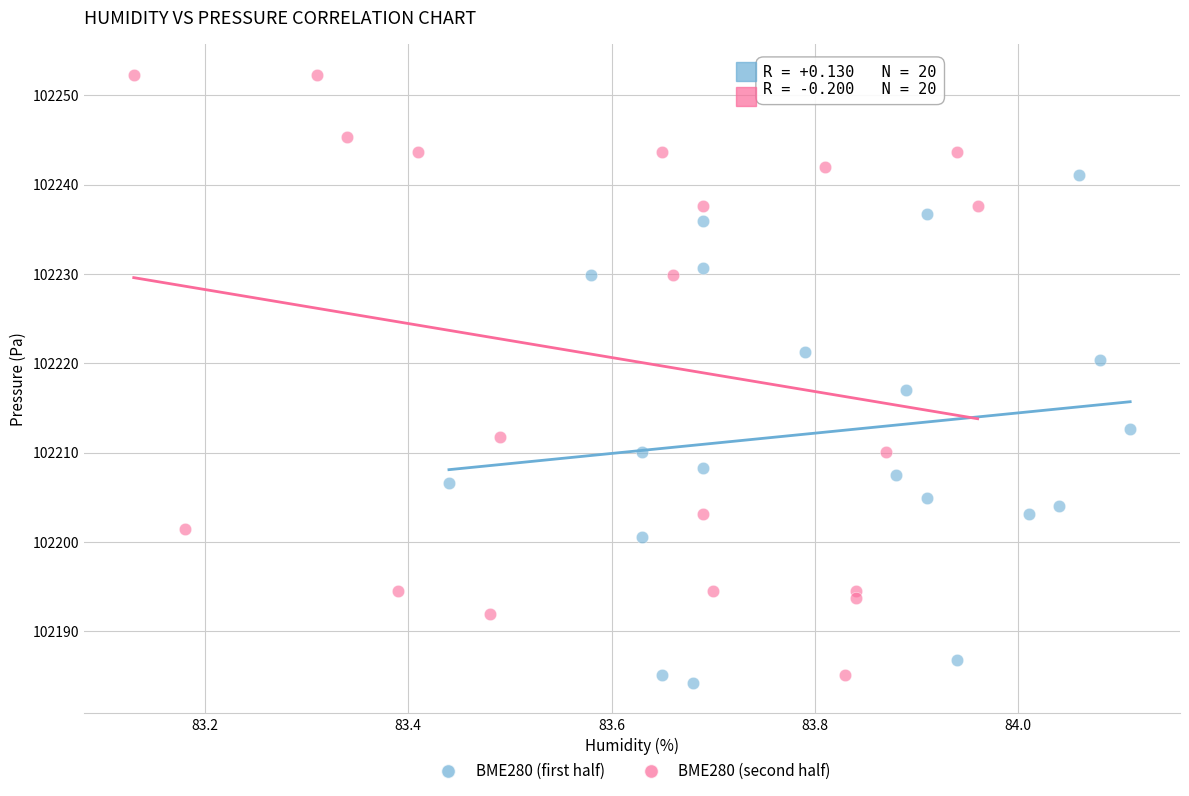

Which series reaches the maximum Y coordinate?

BME280 (second half)